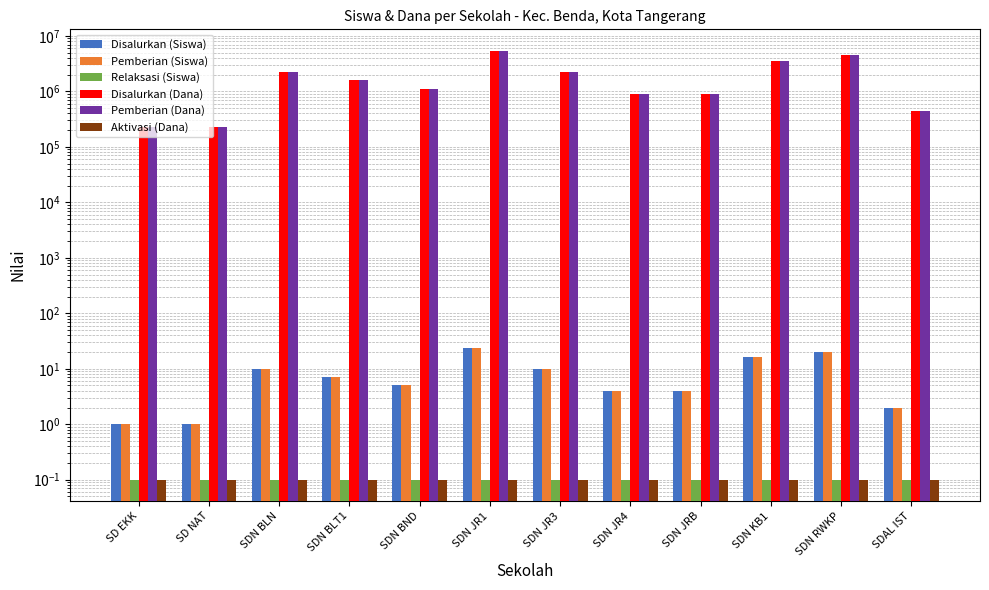

Is the value of Disalurkan (Siswa) at SDN JR4 greater than the value of Pemberian (Siswa) at SD NAT?

Yes